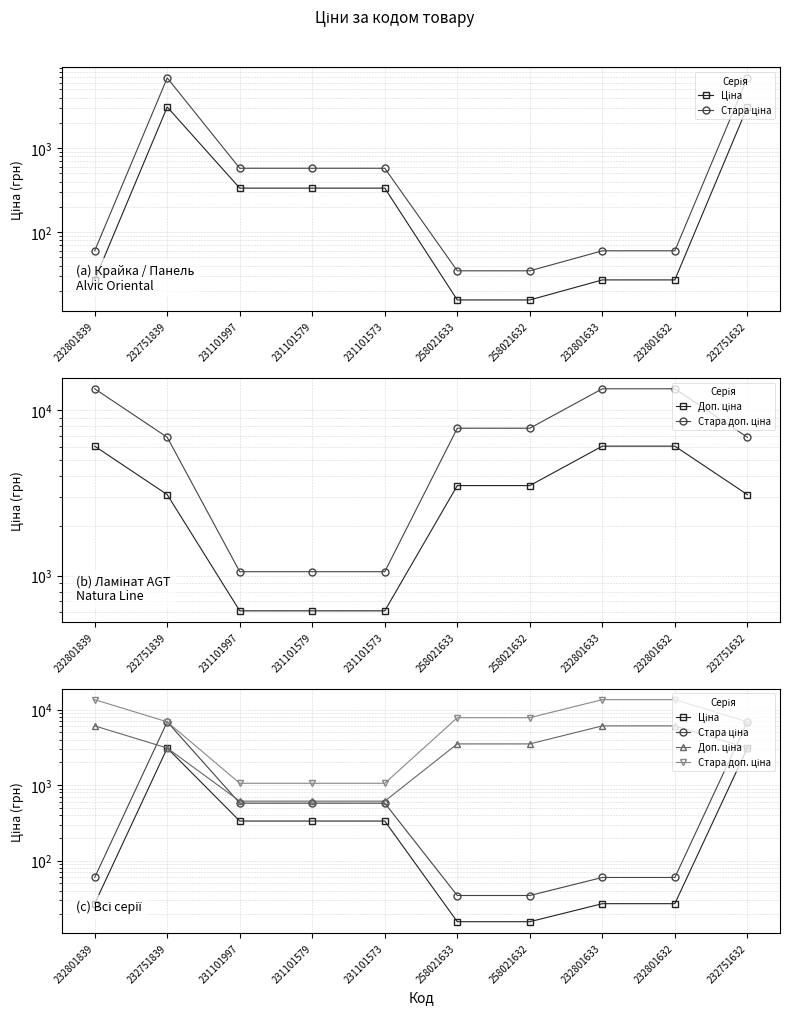

What is the lowest value of the Доп. ціна series?

613.0